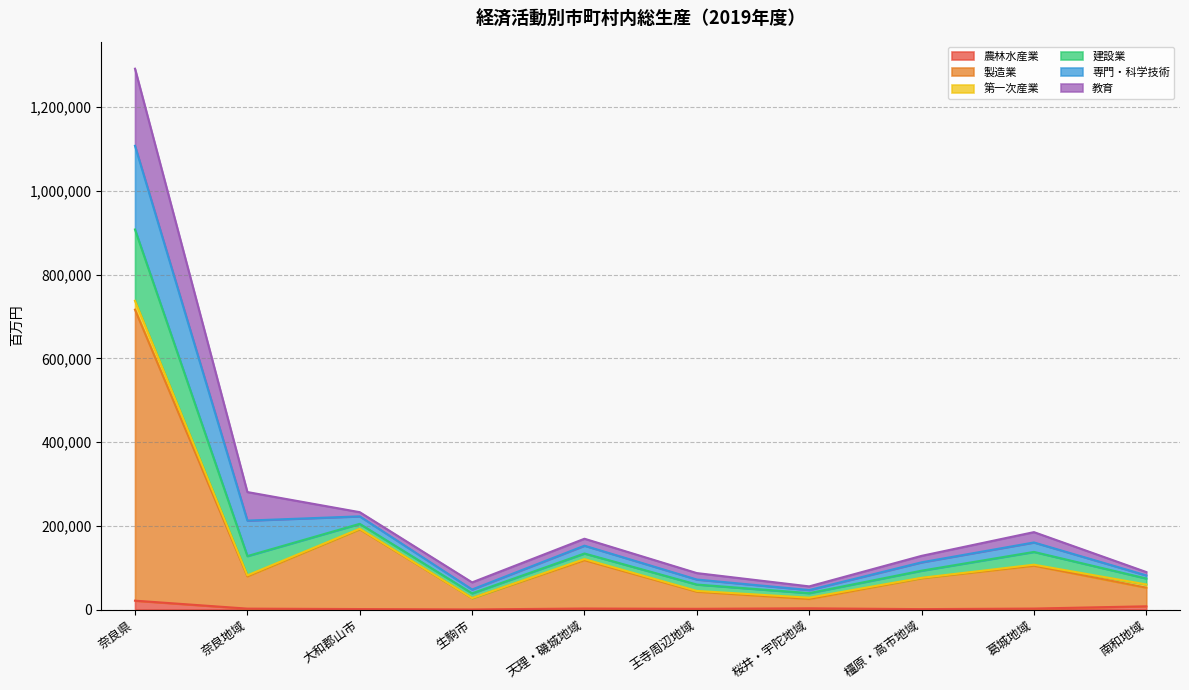

At which label does 建設業 reach its peak?

奈良県